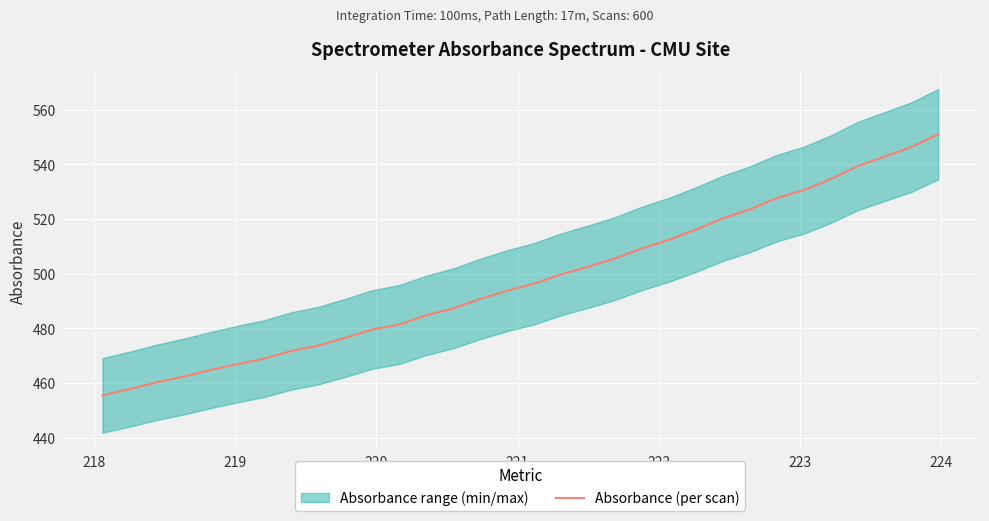

How many lines are shown in the chart?

1